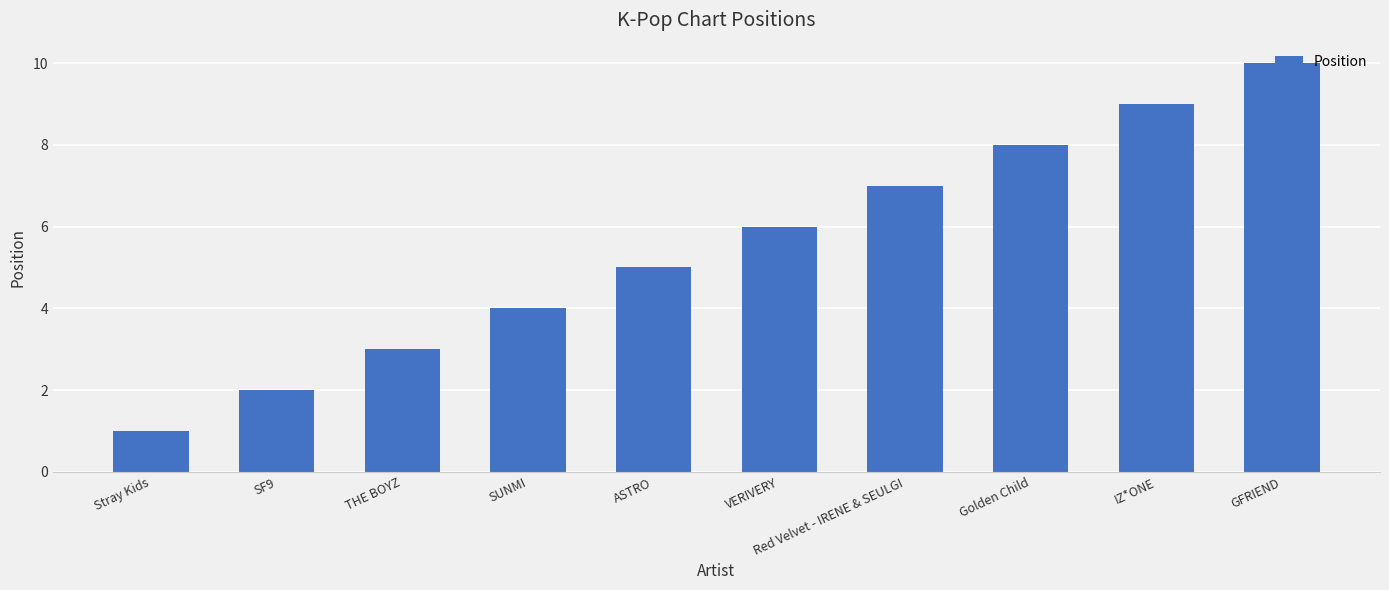

How many values are between 3 and 8?

6